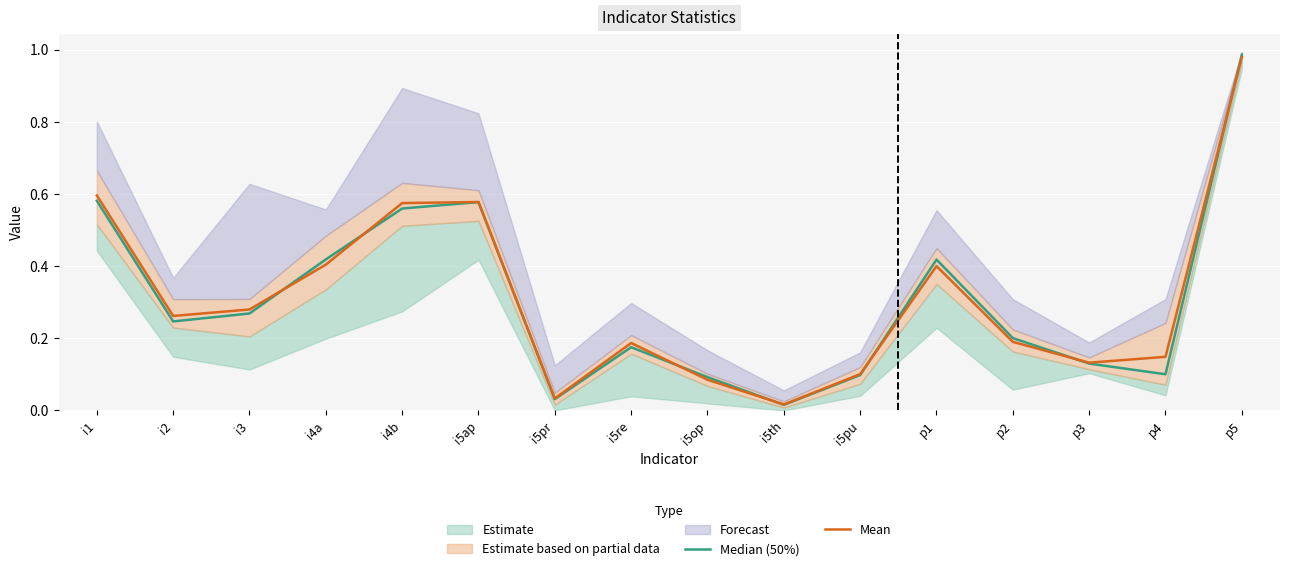

At how many categories does at least one series exceed 0?

16